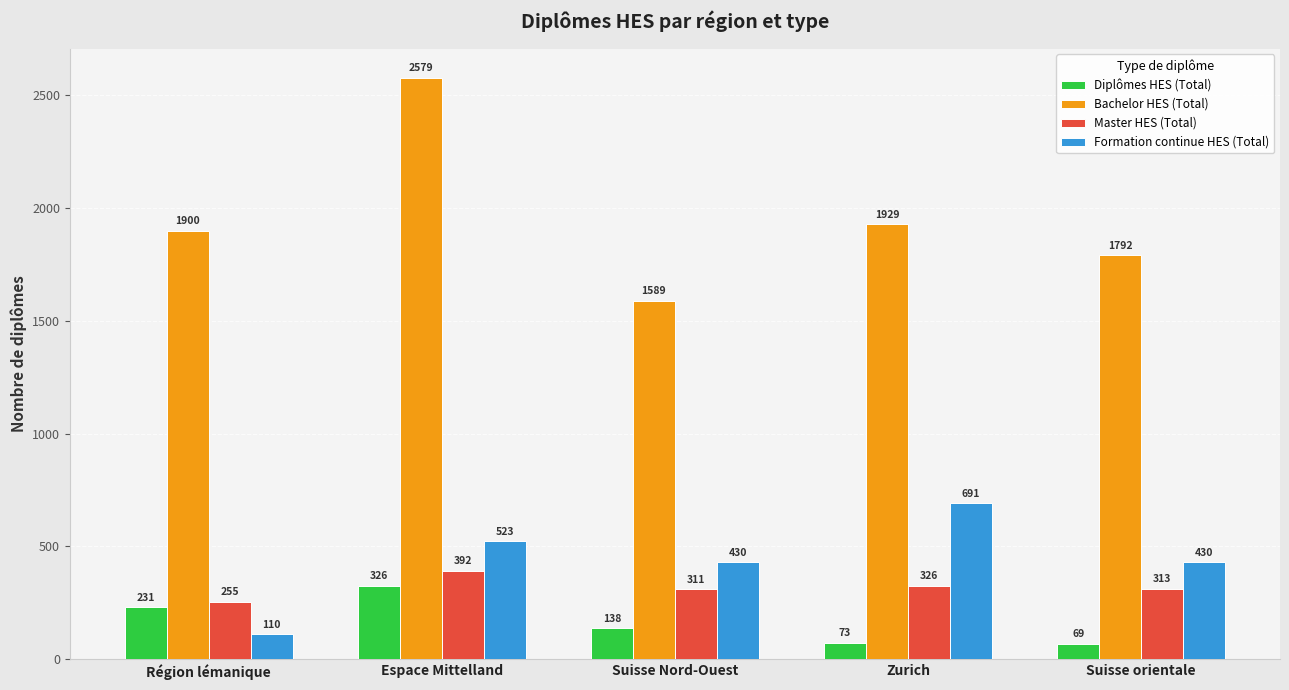

Reading left to right, what are all the values shown in this chart?

Diplômes HES (Total): 231	326	138	73	69
Bachelor HES (Total): 1900	2579	1589	1929	1792
Master HES (Total): 255	392	311	326	313
Formation continue HES (Total): 110	523	430	691	430